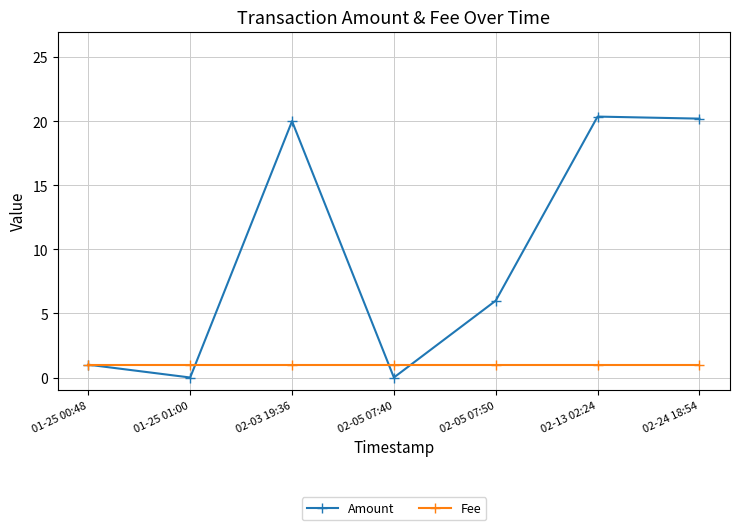

Count the number of data series in this chart.

2